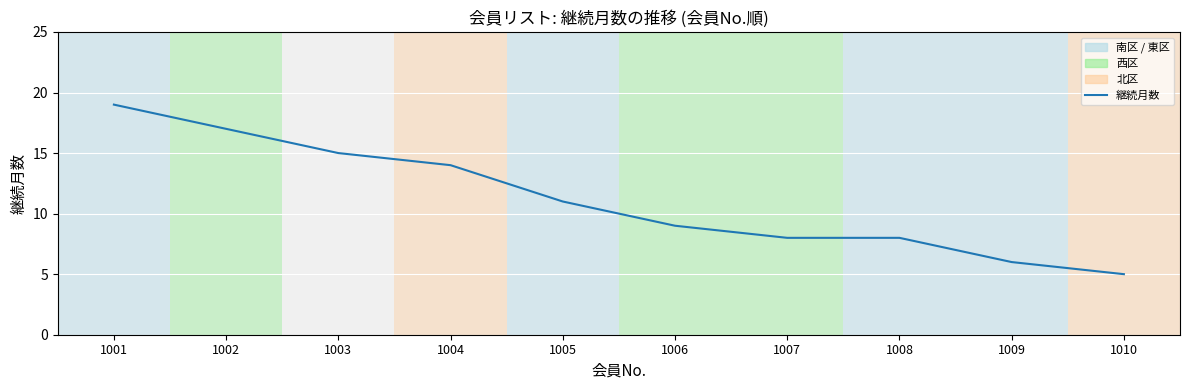

What is the approximate value at 1003?

15